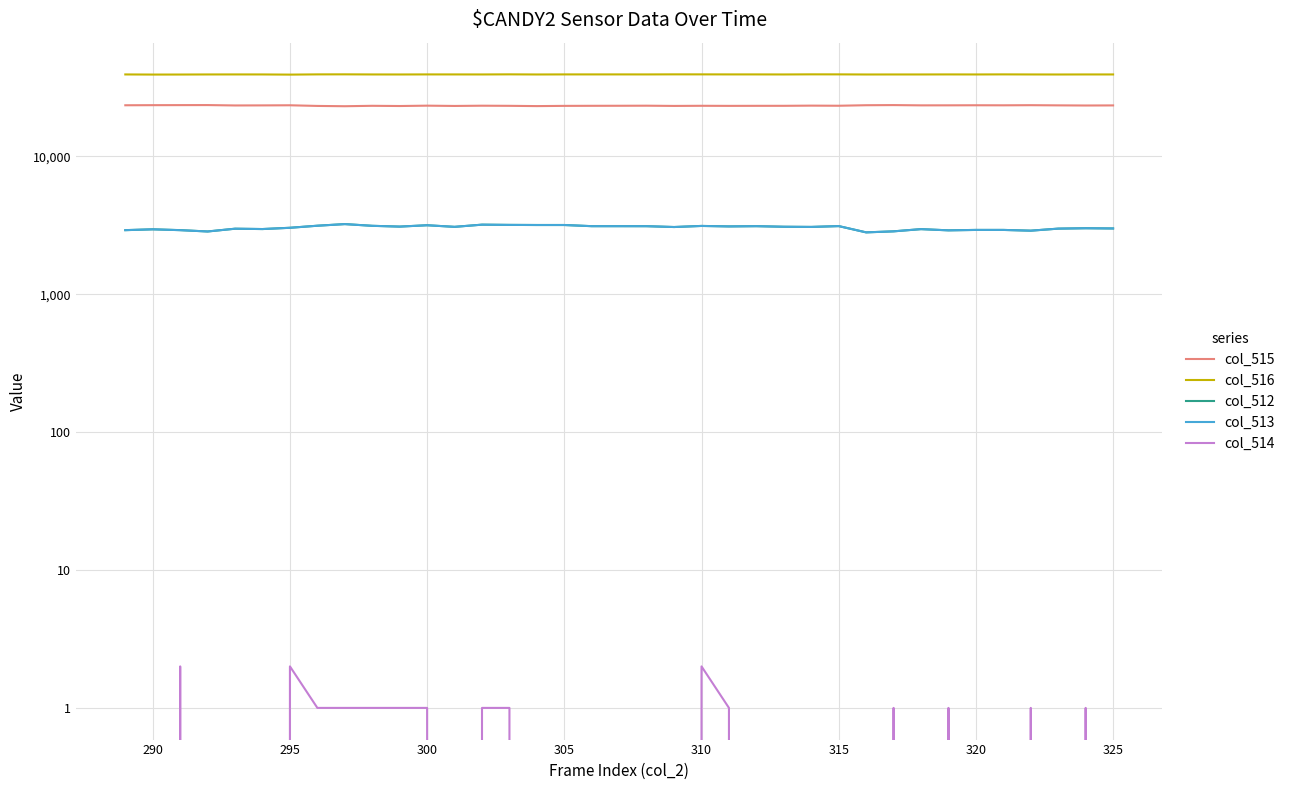

What are all the series names shown in the legend?

col_515, col_516, col_512, col_513, col_514